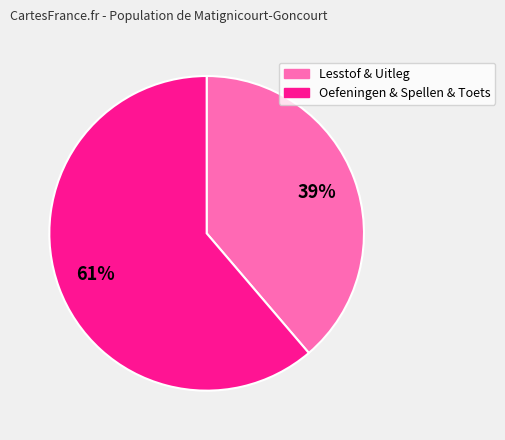

Count the number of slices in the pie.

2